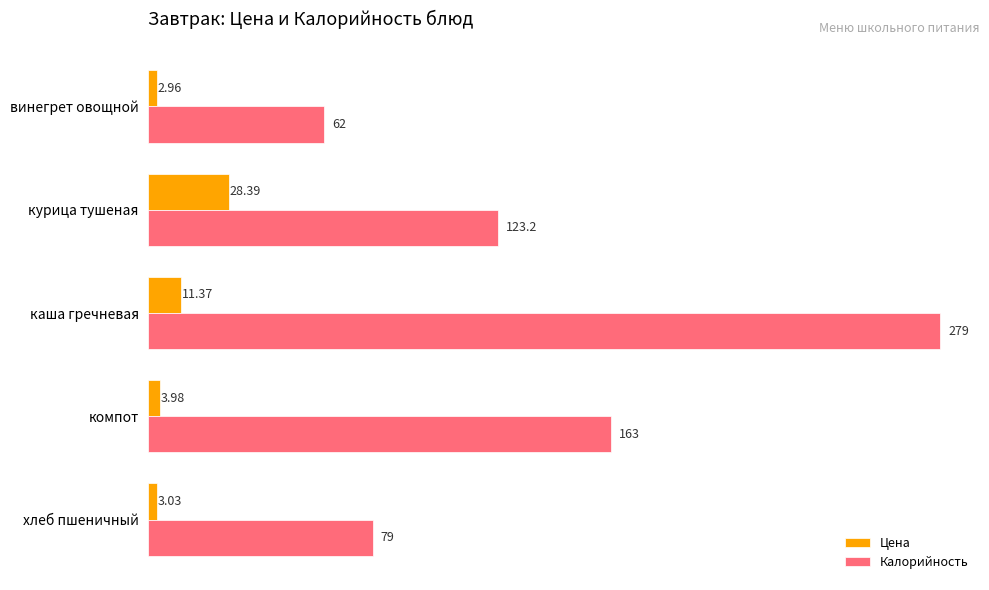

At which label does Калорийность reach its minimum?

винегрет овощной